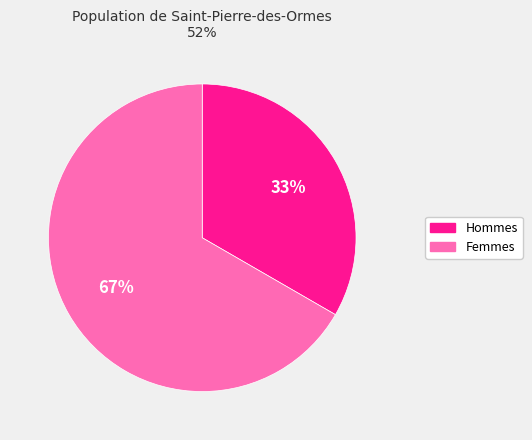

Does any single category account for the majority?

Yes